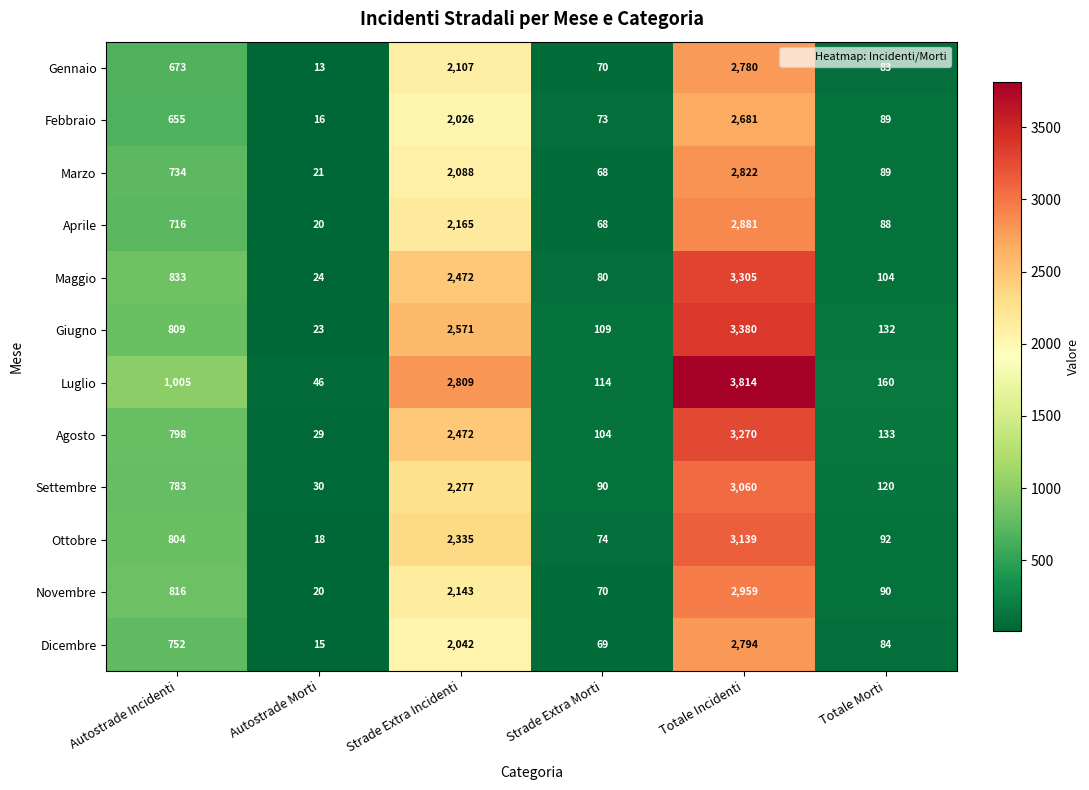

Rank the series by their maximum value, from highest to lowest.

Luglio, Giugno, Maggio, Agosto, Ottobre, Settembre, Novembre, Aprile, Marzo, Dicembre, Gennaio, Febbraio